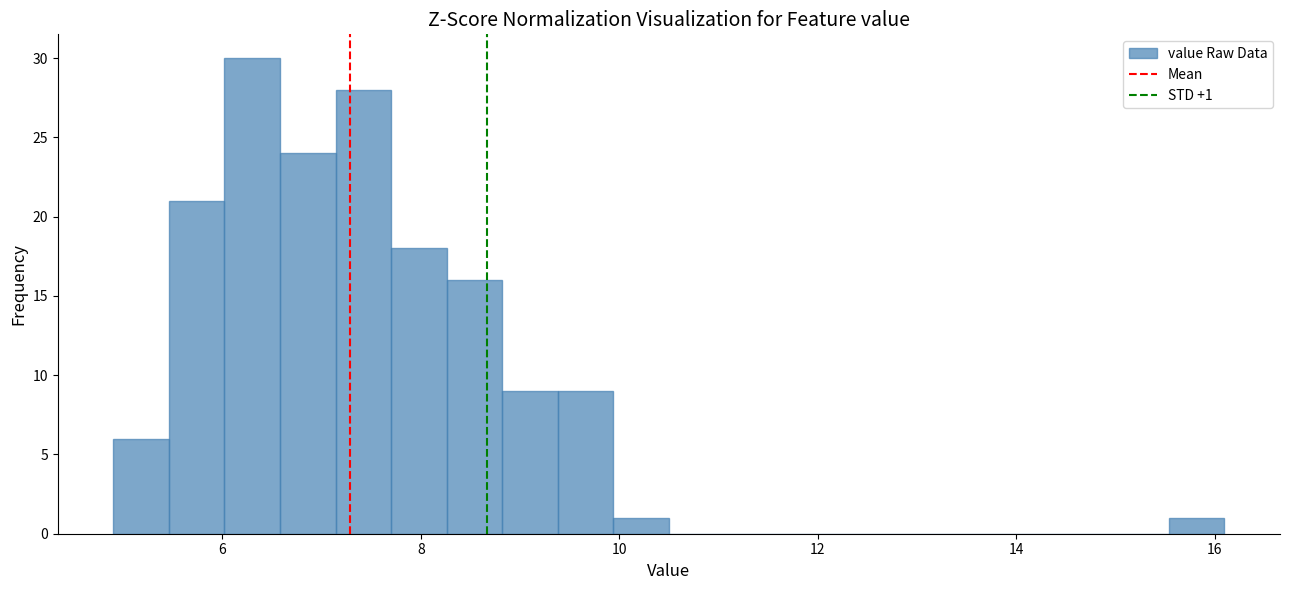

Read against the x-axis, roughly where is the centre of the tallest bar?

6.4